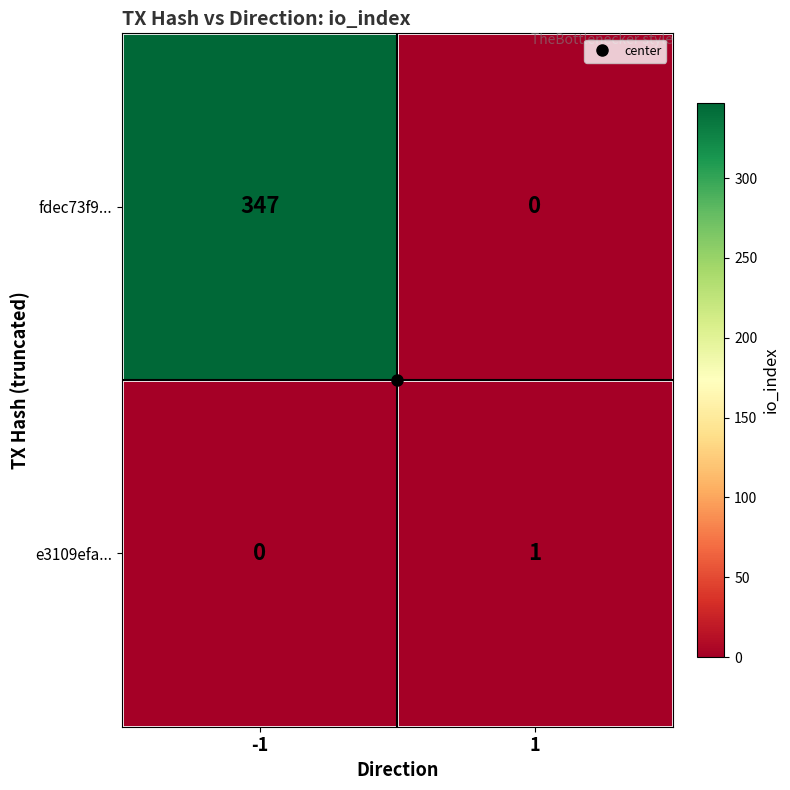

Rank the series at -1 from lowest to highest value.

e3109efa..., fdec73f9...